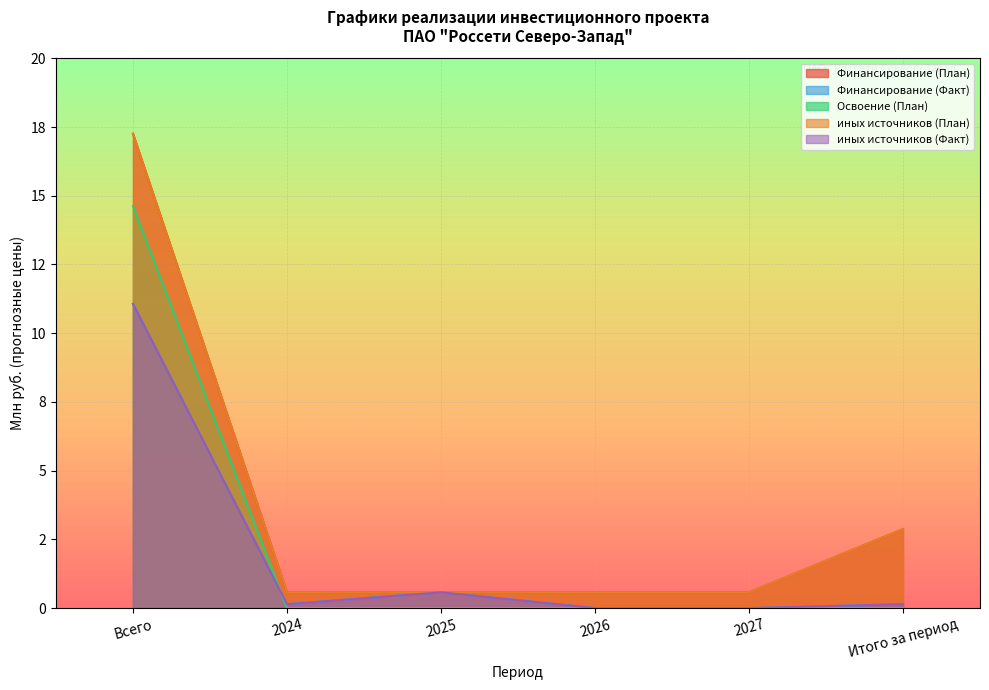

What is the minimum value for Финансирование (План)?

0.6